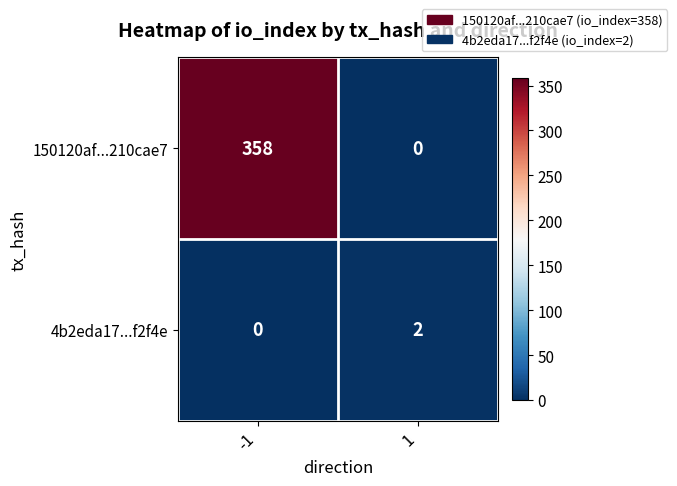

What is the sum of all 150120af...210cae7 values?

358